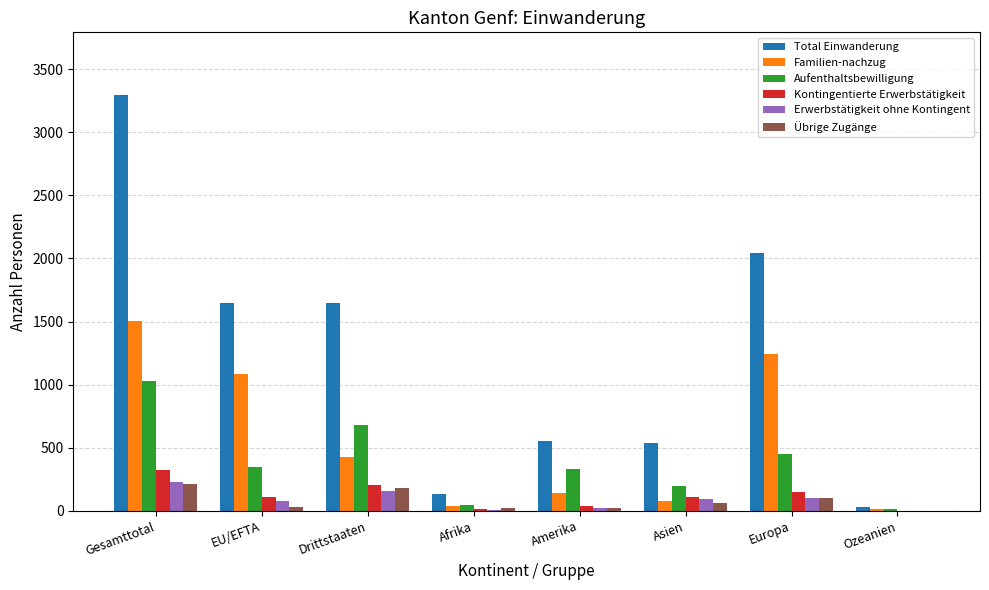

The value of Total Einwanderung at EU/EFTA is 1649. True or false?

True